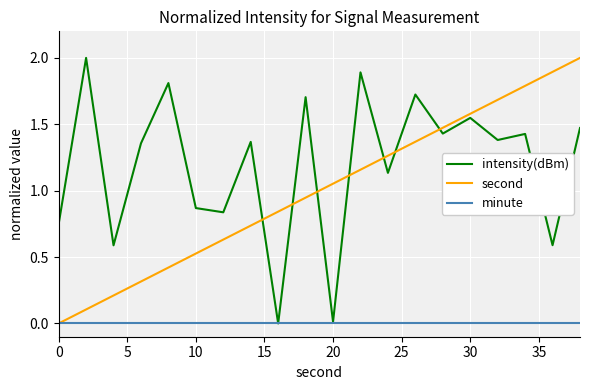

After their last crossing, which series has the higher values: intensity(dBm) or second?

second